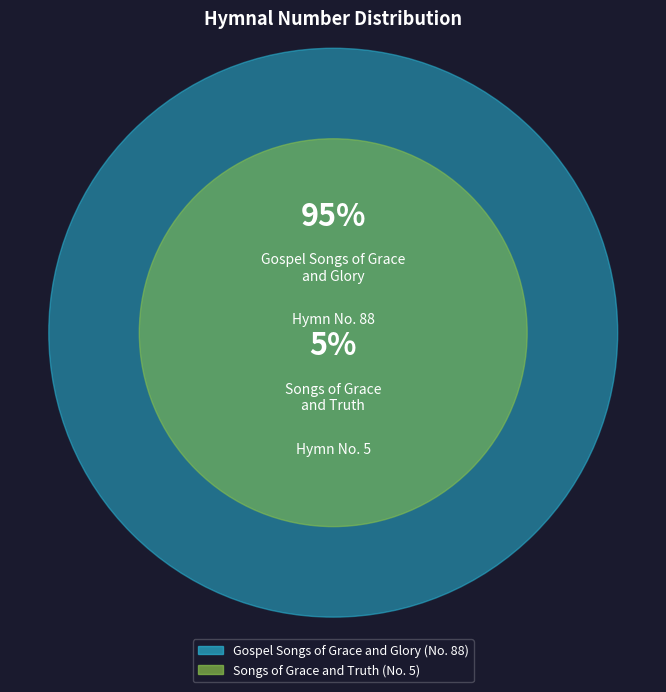

To the nearest percent, what is the combined percentage of Songs of Grace and Truth and Gospel Songs of Grace and Glory?

100%